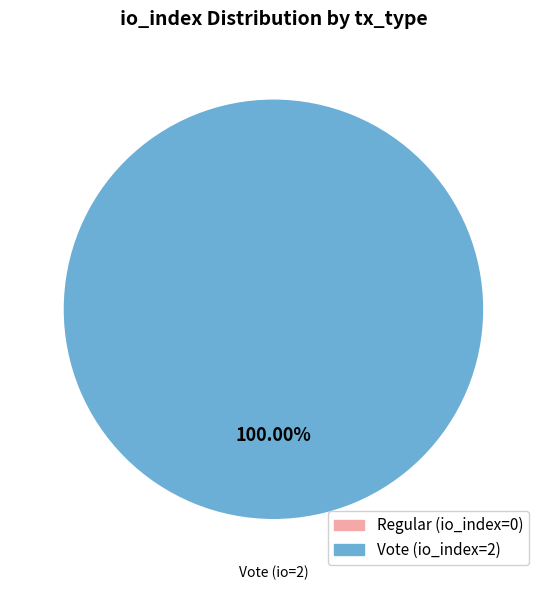

Do Vote and Regular together represent more than half of the pie?

Yes